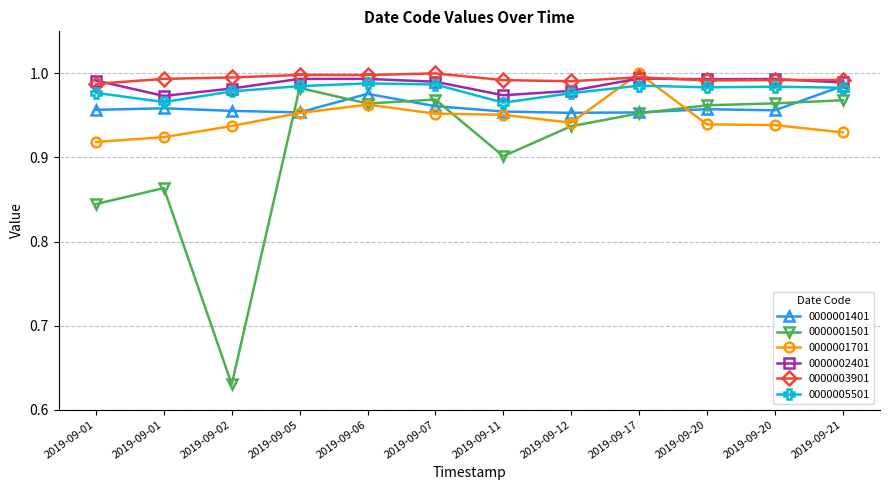

How many lines are shown in the chart?

6